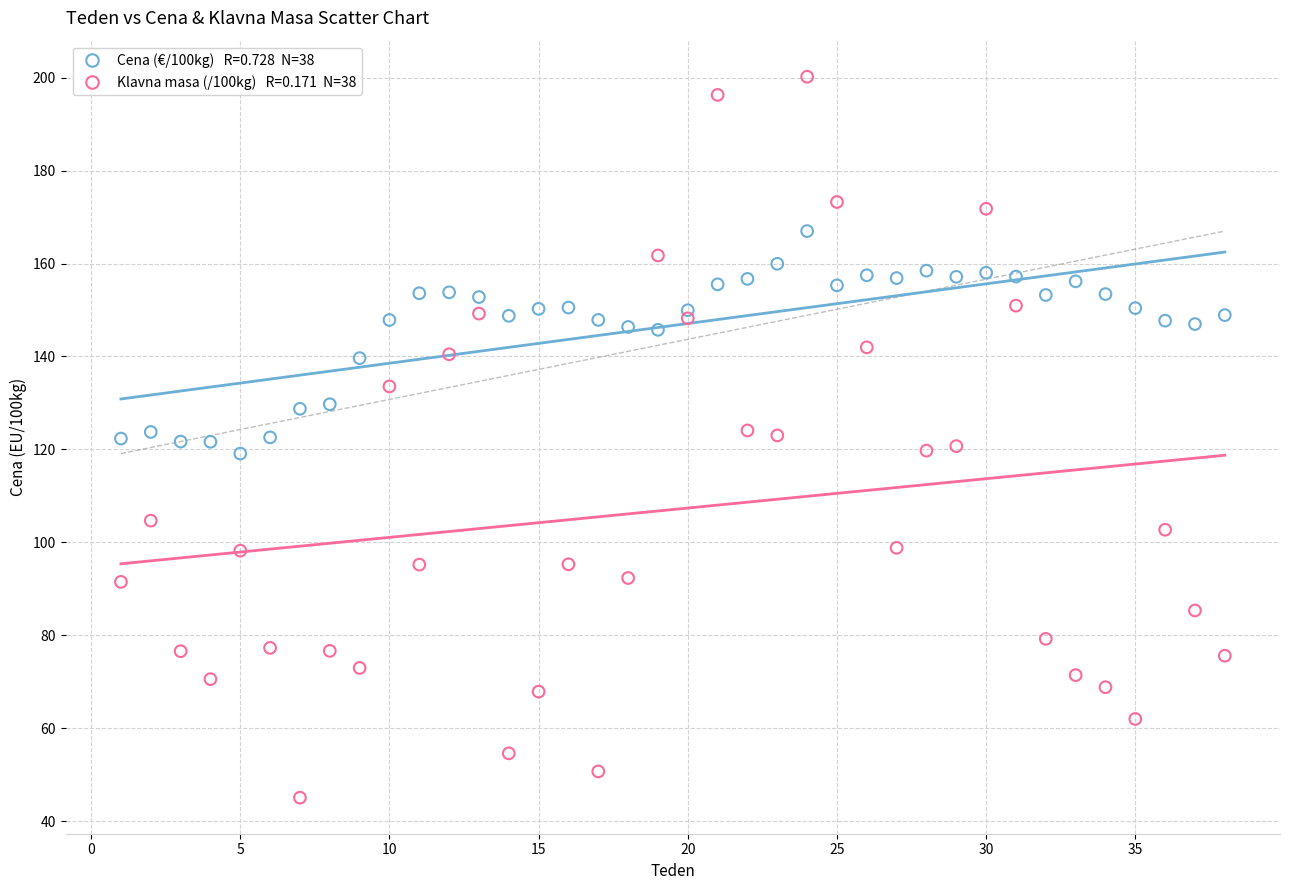

Across all data points, what is the range of Y values (max minus min)?

155.2